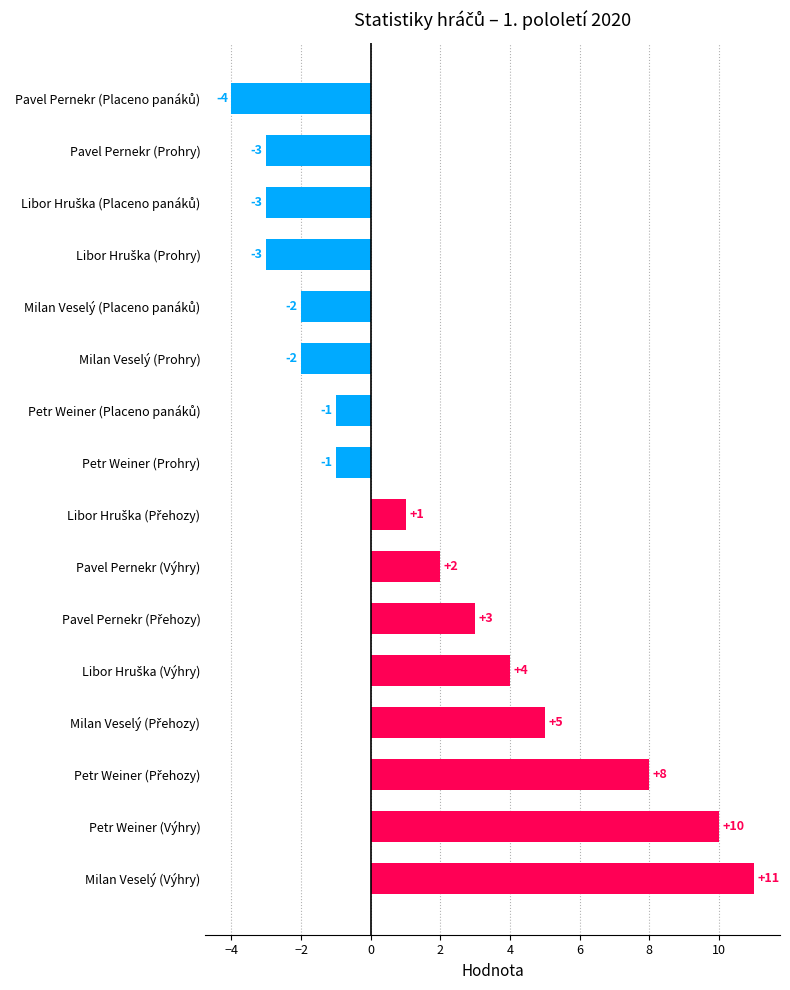

Reading bottom to top, extract all data points from this chart.

11	10	8	5	4	3	2	1	-1	-1	-2	-2	-3	-3	-3	-4